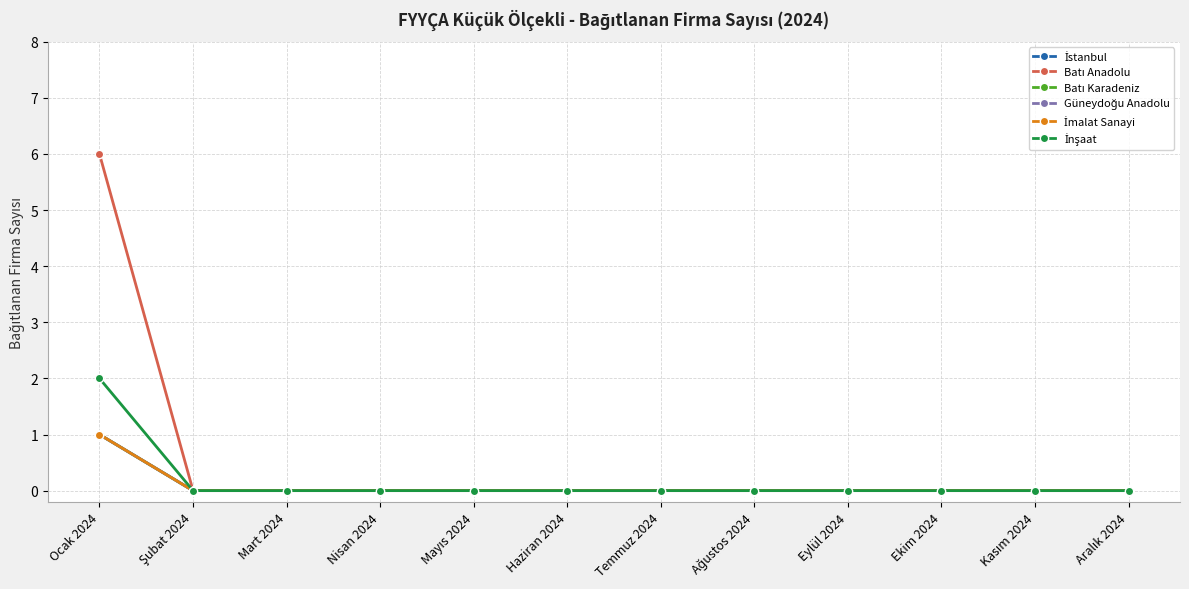

What is the label of the 9th point from the left?

Eylül 2024